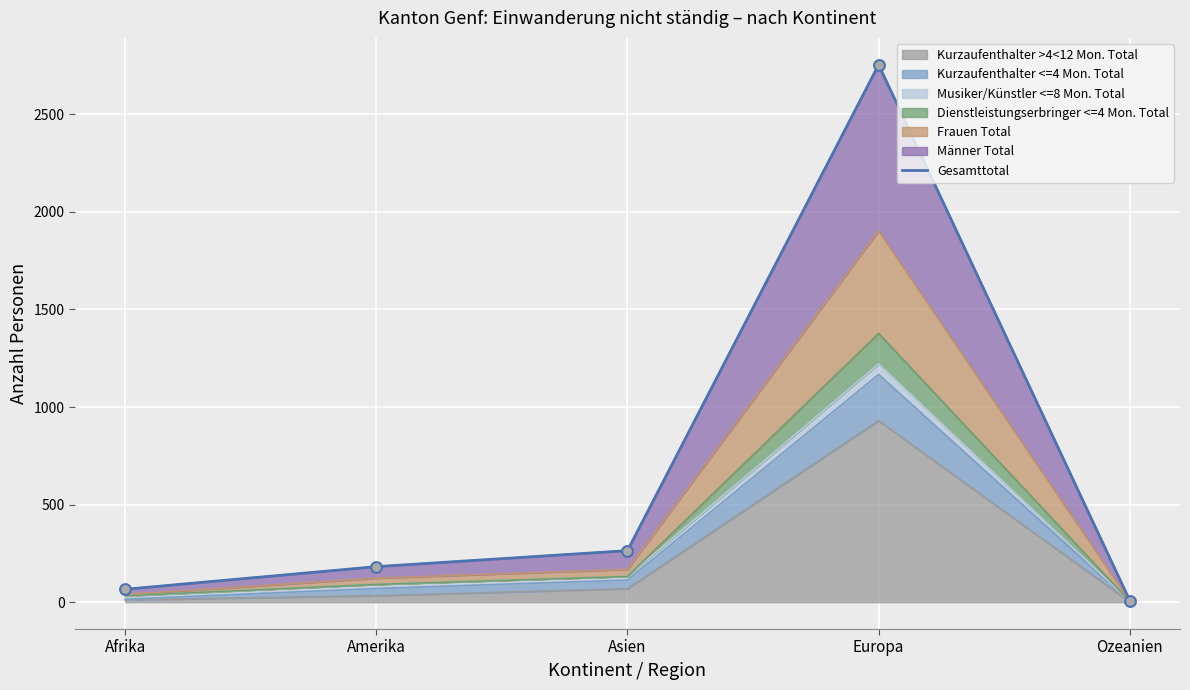

Which has a higher value, Amerika or Europa?

Europa